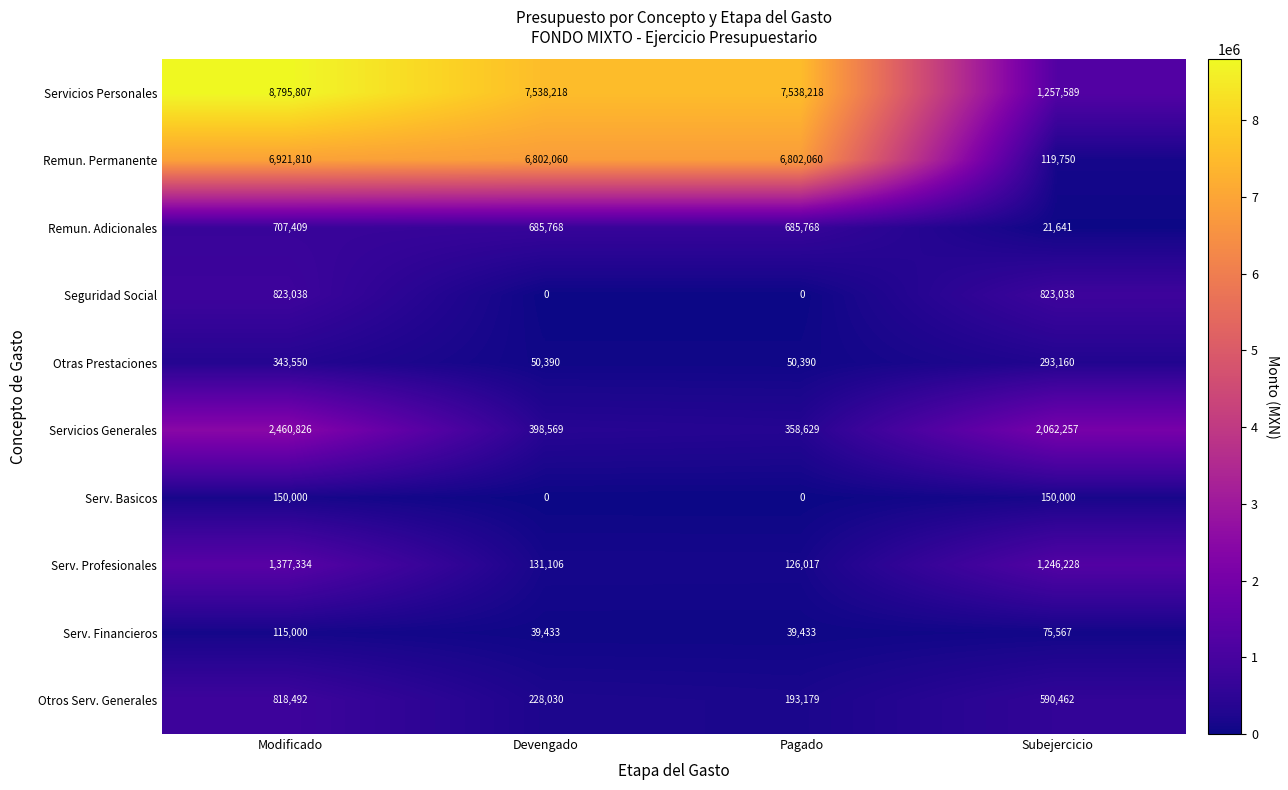

The Otros Serv. Generales series shows 314182 at Devengado. True or false?

False